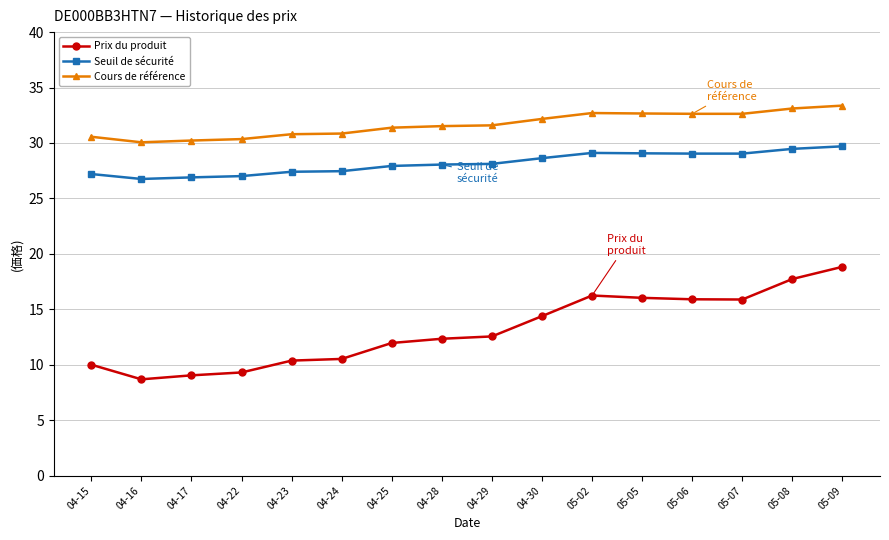

What is the sum of all Prix du produit values?

209.8